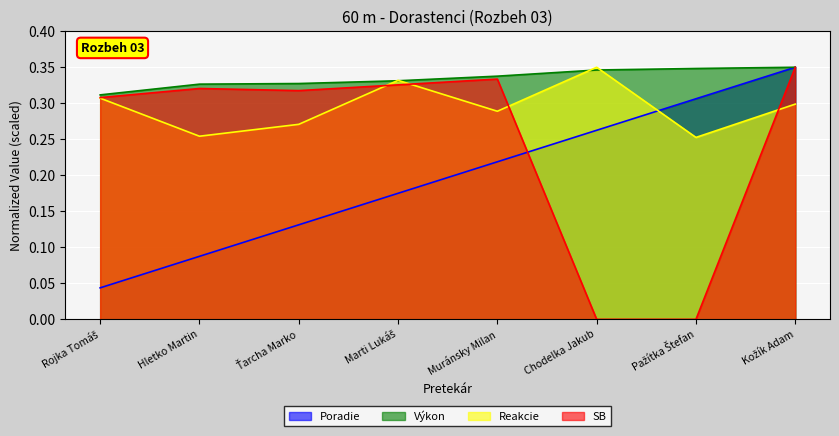

How many lines are shown in the chart?

4